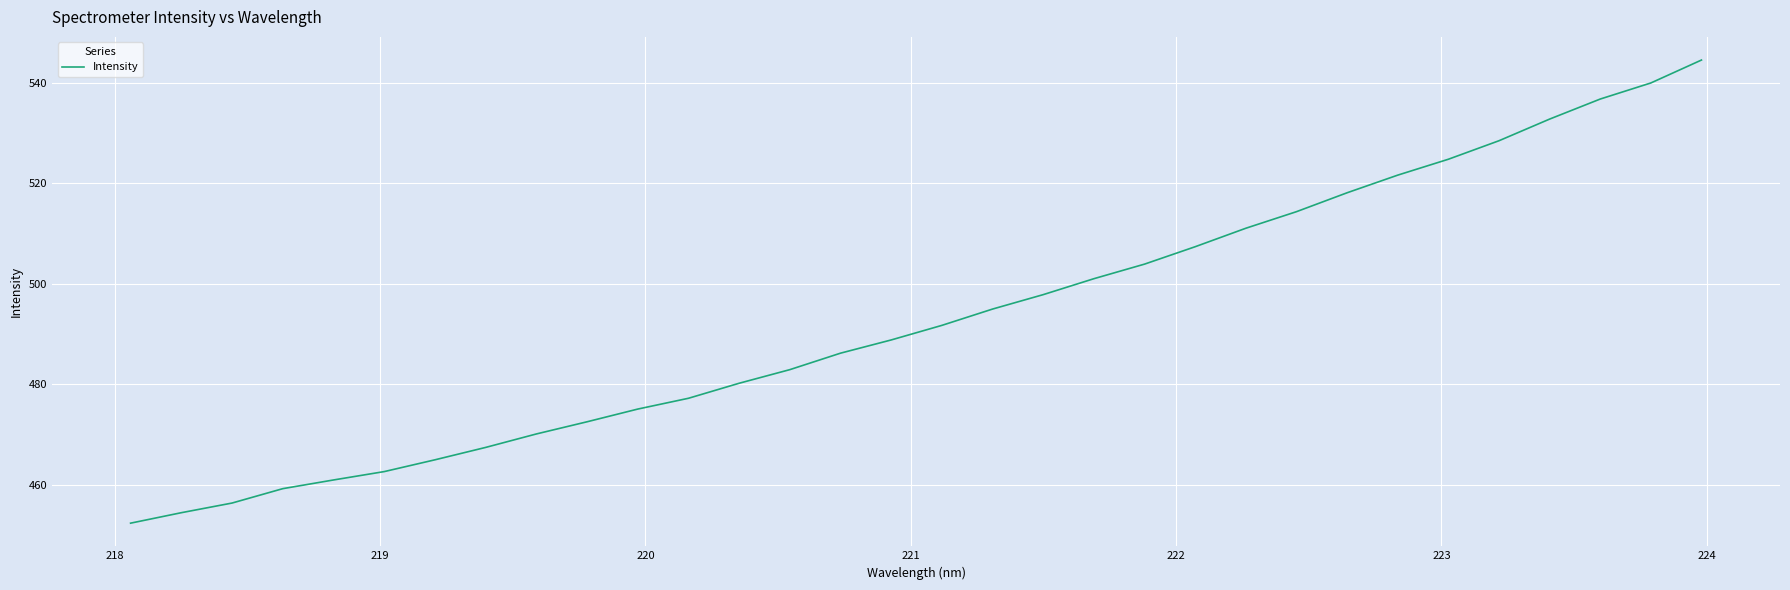

What is the difference between the maximum and minimum values?

92.2